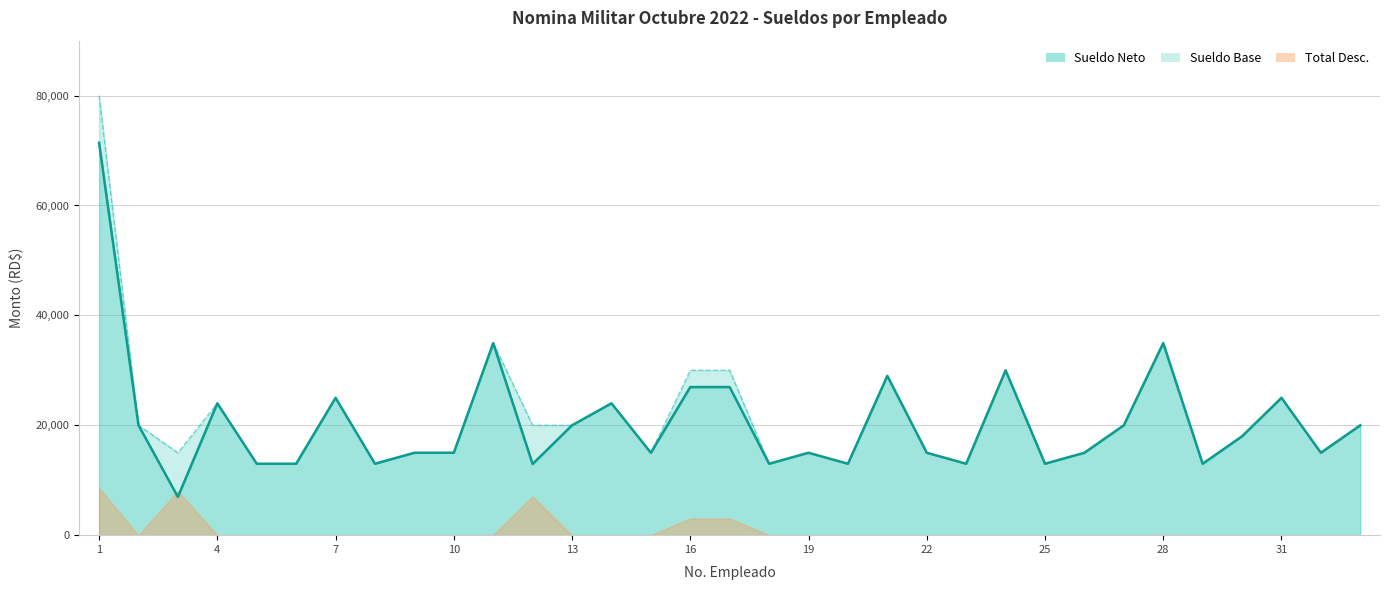

What is the value of the SUELDO NETO point at the 24th from the left?

30000.0